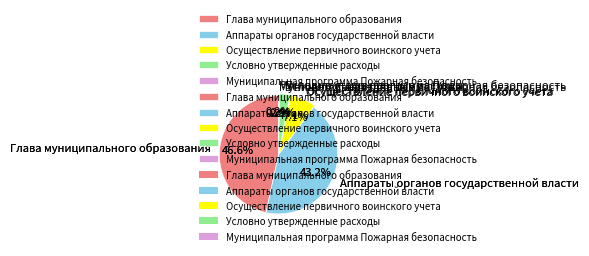

What is the ratio of the value at Осуществление первичного воинского учета to the value at Муниципальная программа Пожарная безопасность?

35.7